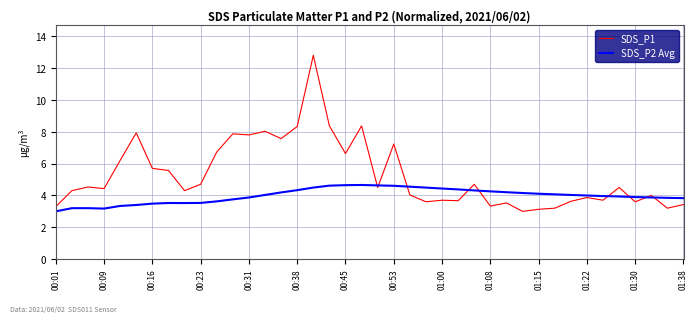

What is the sum of all SDS_P2 Avg values?

159.2